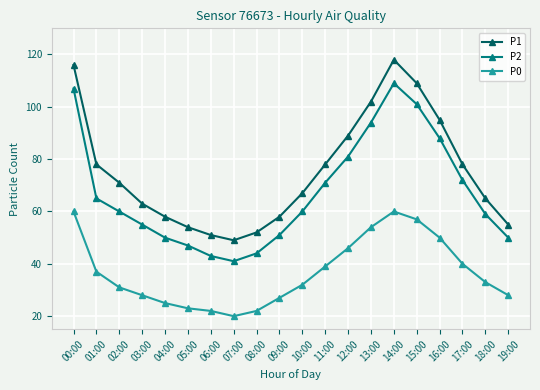

What position from the right is 13:00?

7